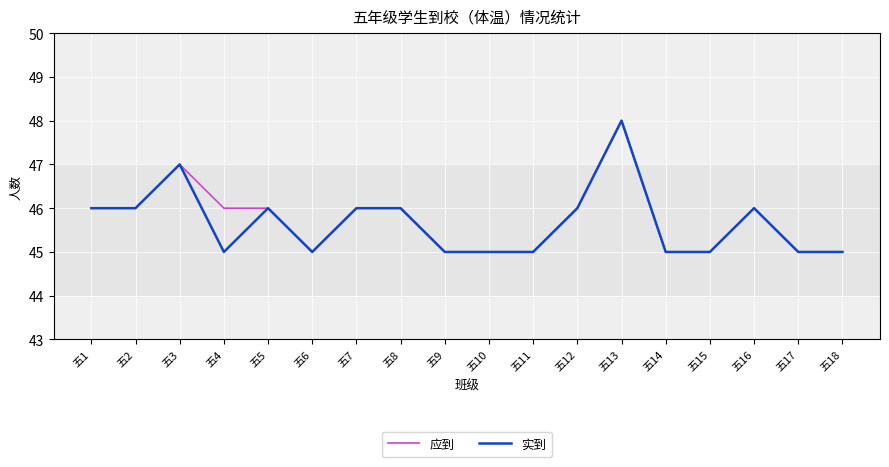

Which category has the highest value in the 应到 series?

五13